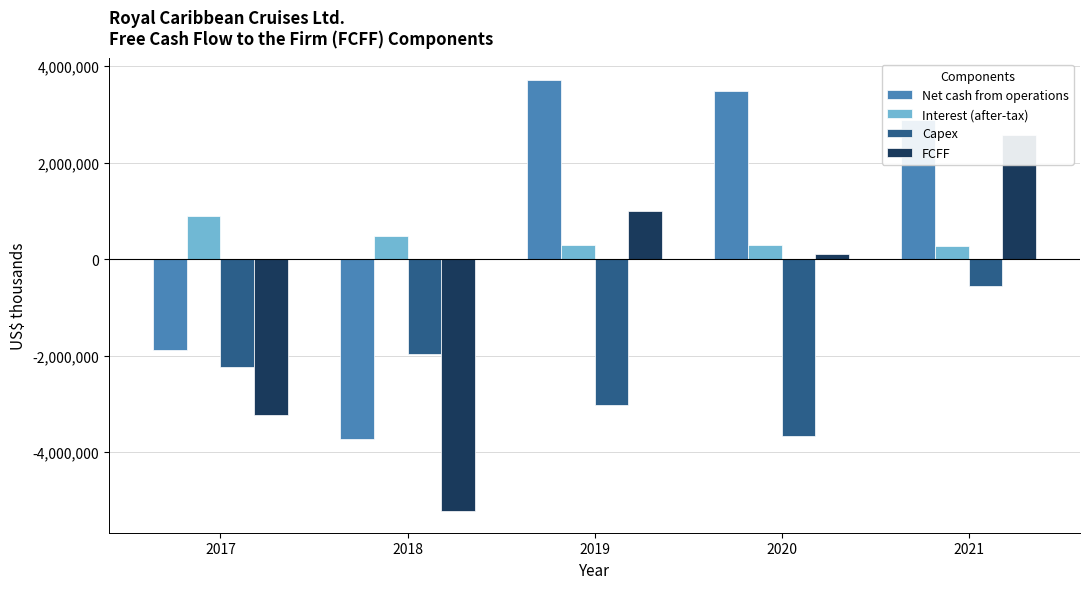

At which label does Interest (after-tax) first exceed 298623?

2017